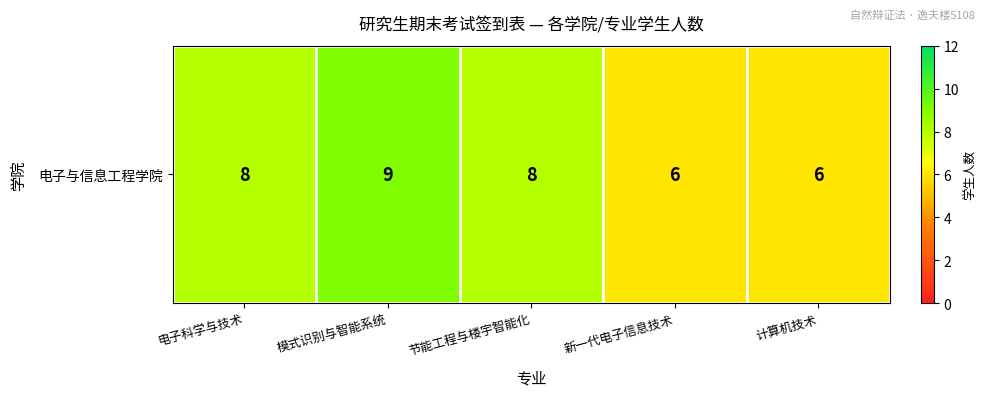

At which category does the chart reach its minimum across all series?

新一代电子信息技术